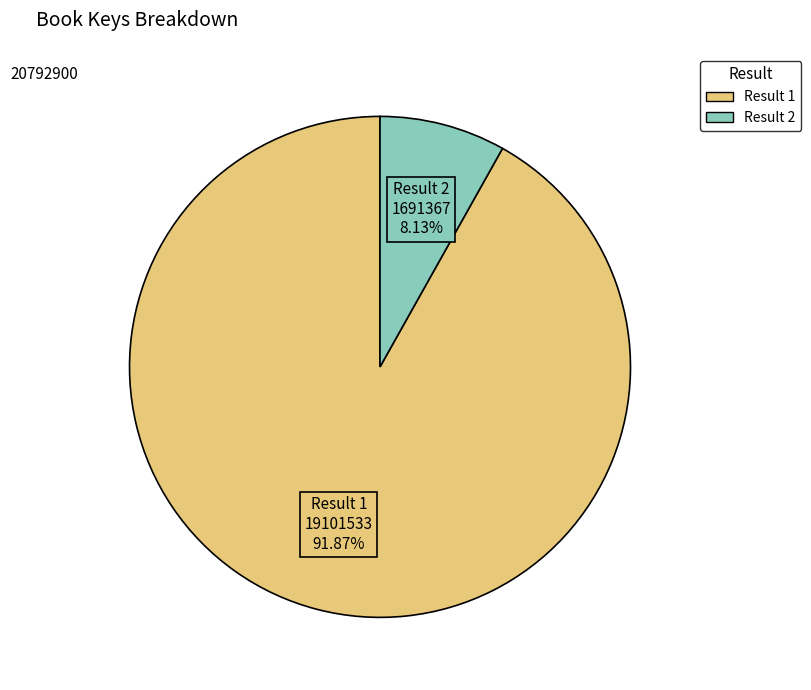

Does any single category account for the majority?

Yes